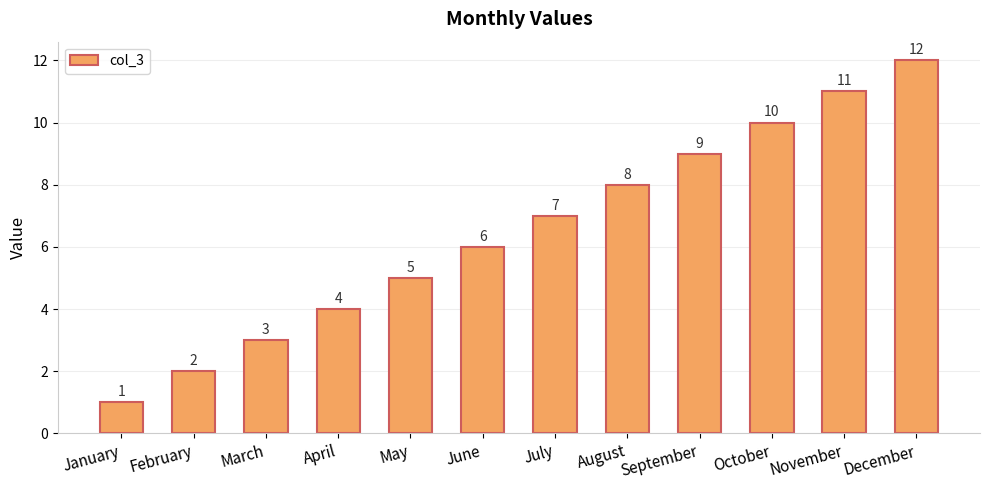

Is it true that the value at June is 6?

True